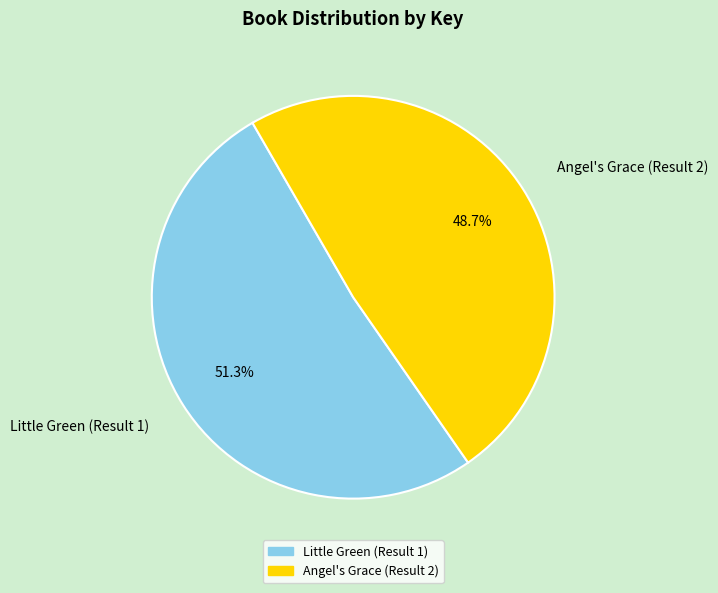

Which slice is the smallest?

Angel's Grace (Result 2)